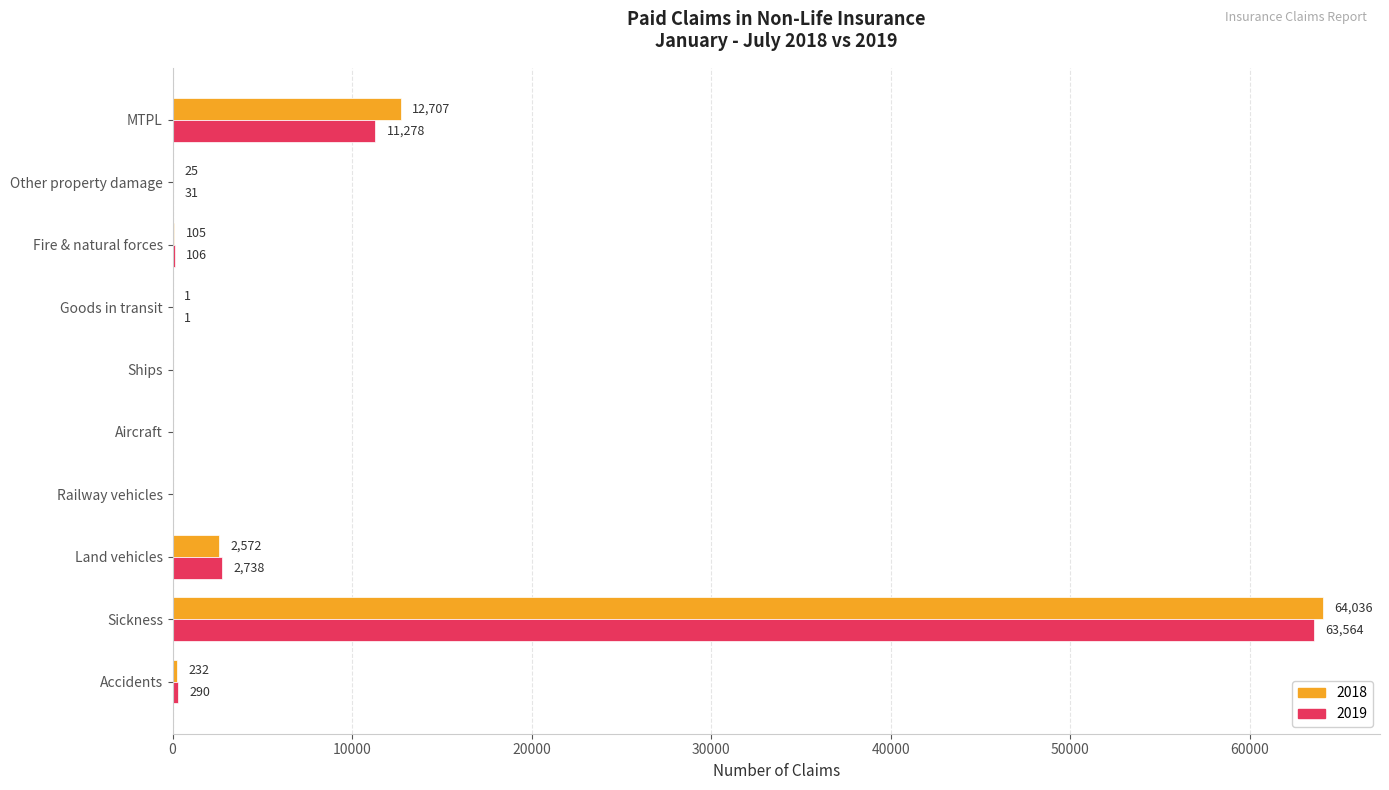

What is the sum of all 2018 values?

79678